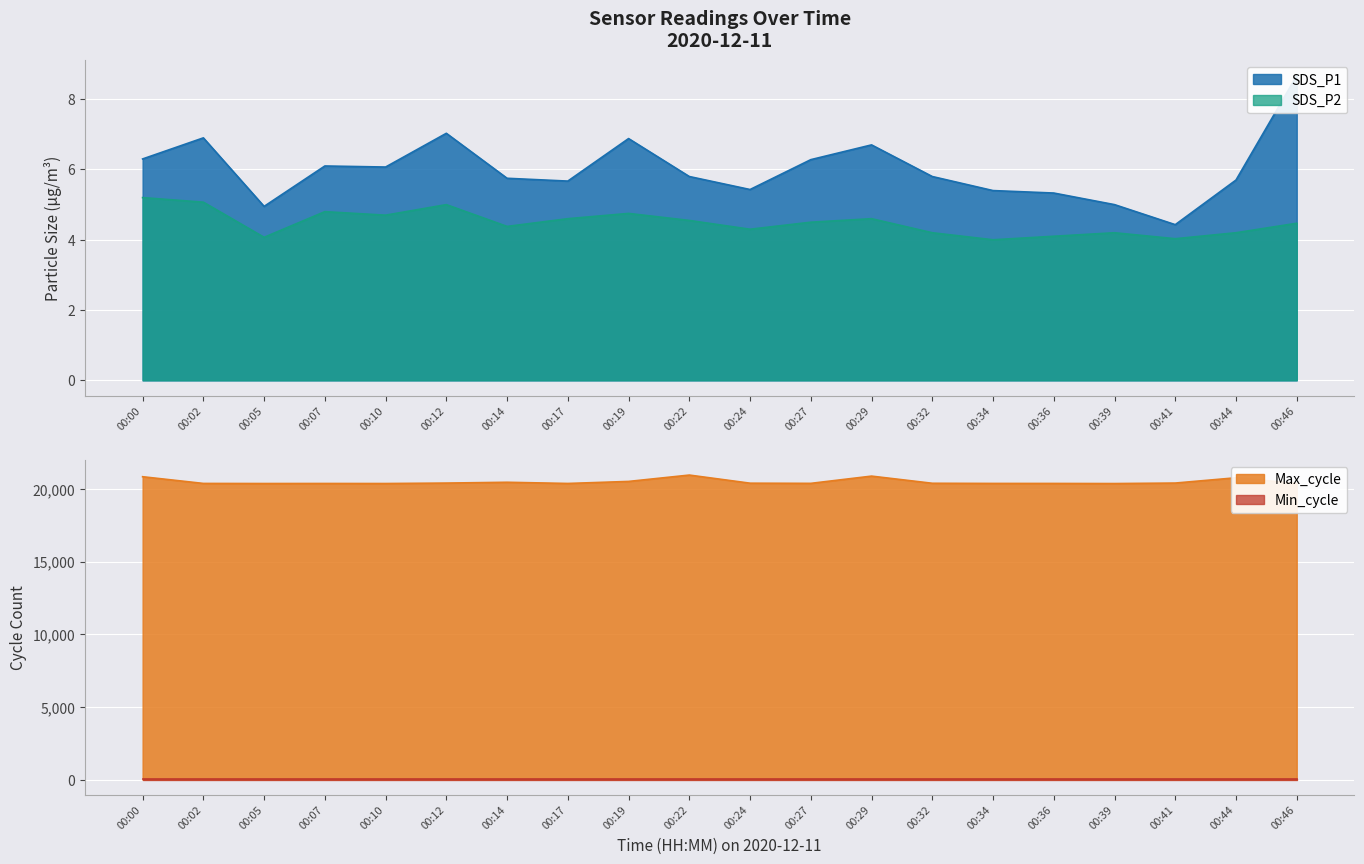

The SDS_P2 series shows 4.6 at 00:17. True or false?

True